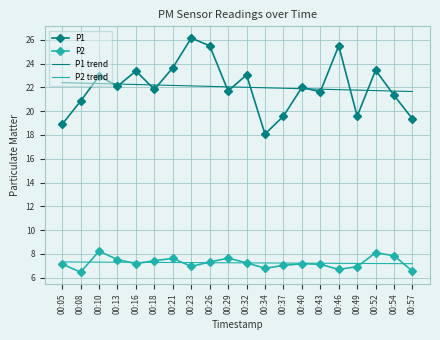

What are all the series names shown in the legend?

P1, P2, P1 trend, P2 trend